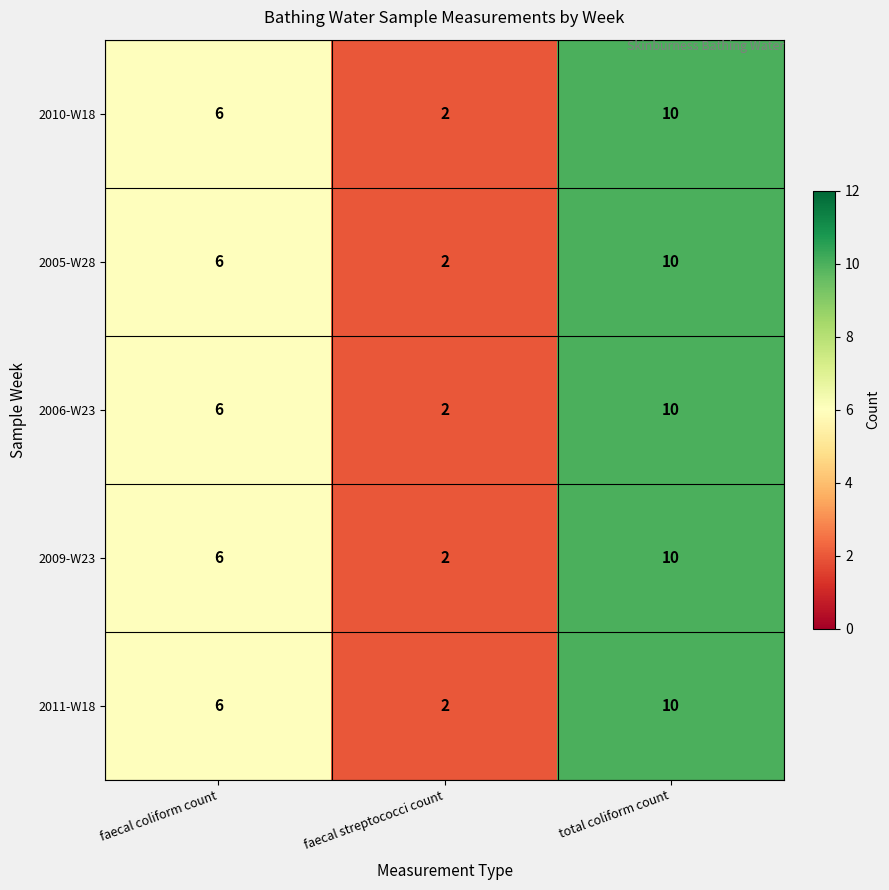

How many data points does each series have?

3